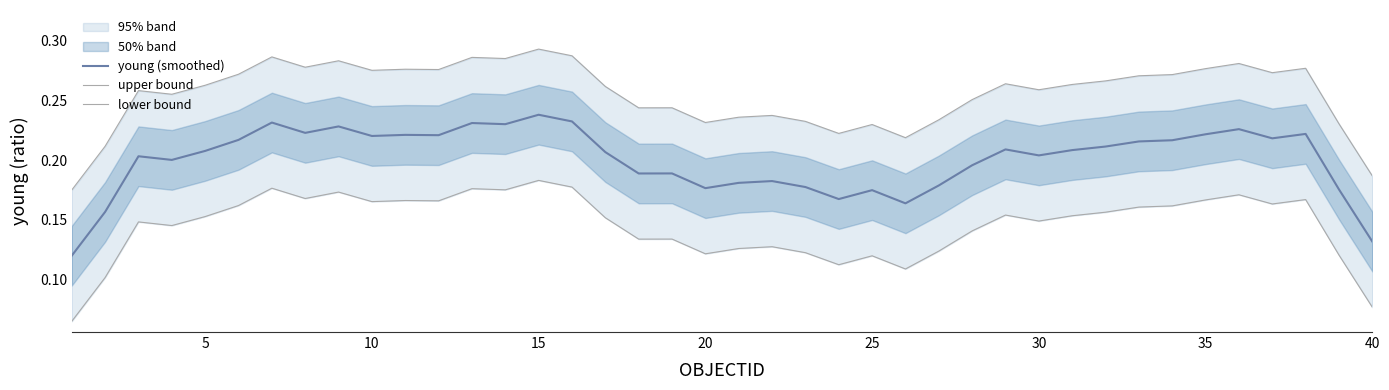

Rank the series by their maximum value, from highest to lowest.

upper bound, young (smoothed), lower bound